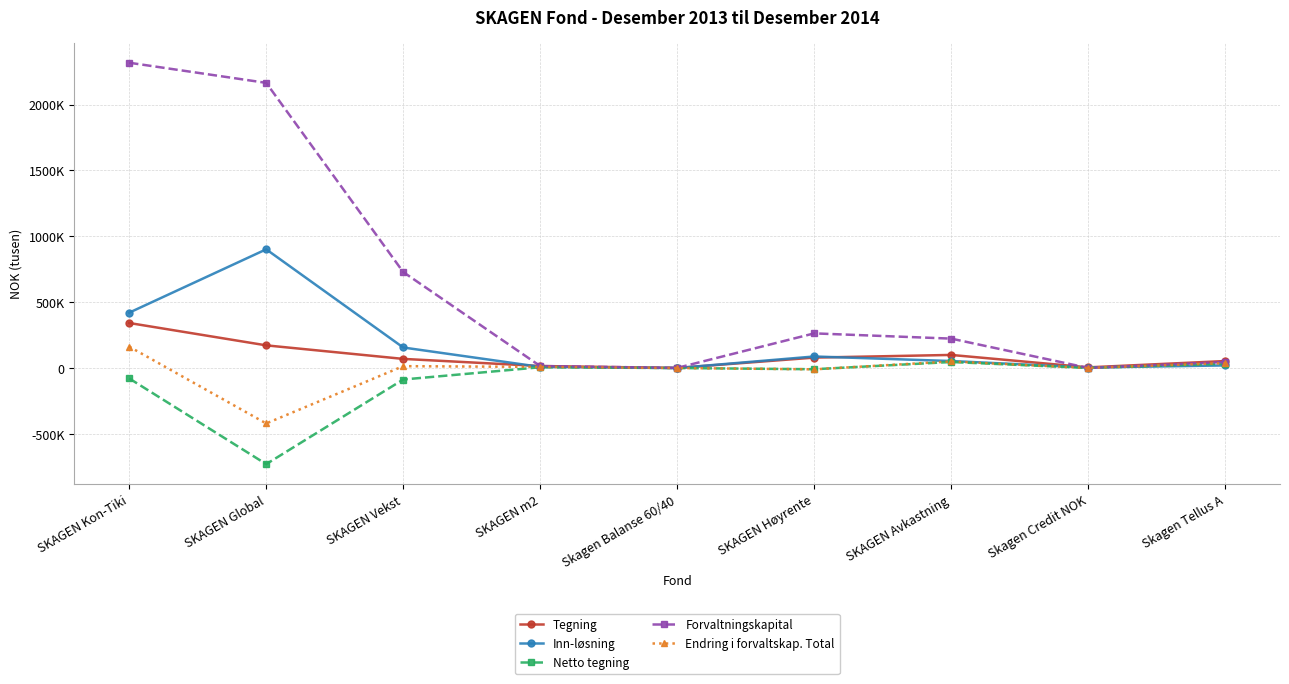

What are all the series names shown in the legend?

Tegning, Inn-løsning, Netto tegning, Forvaltningskapital, Endring i forvaltskap. Total